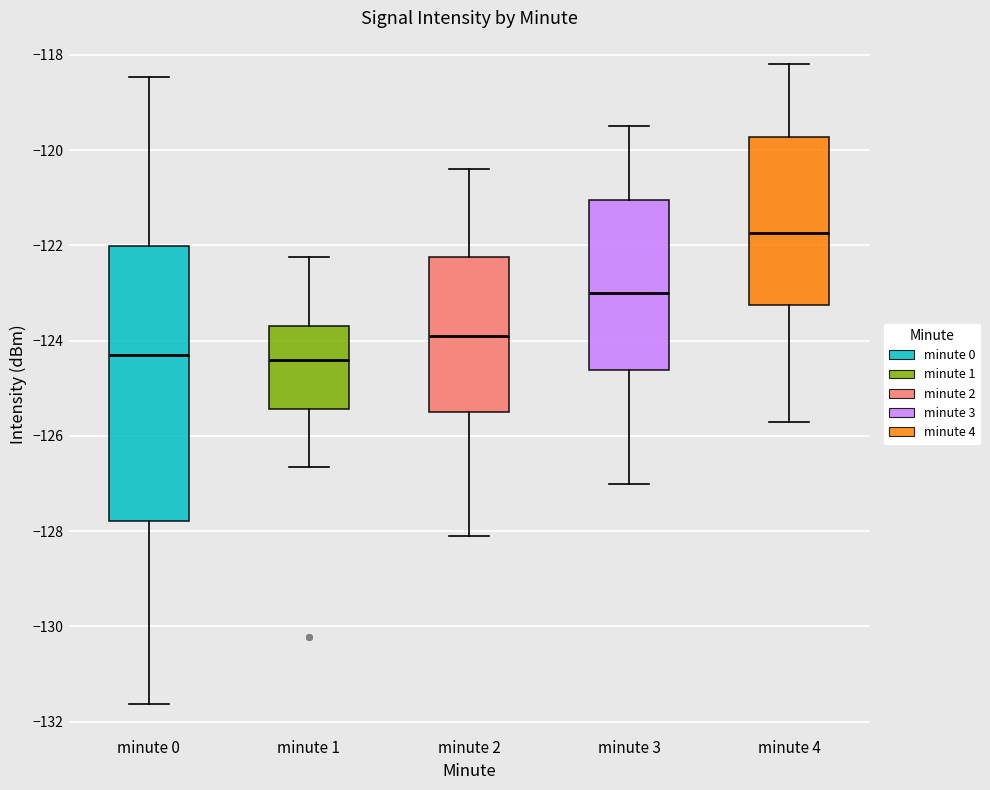

Reading left to right, read every box against the y-axis: the position of its median line, the range the box covers, and the ends of its whiskers. The values are not printed on the chart, so give them approximately, as read against the axis.

minute 0: median -124.4, box -127.8 to -122.0, whiskers -131.6 to -118.4
minute 1: median -124.4, box -125.4 to -123.6, whiskers -126.6 to -122.2
minute 2: median -123.8, box -125.4 to -122.2, whiskers -128.0 to -120.4
minute 3: median -123.0, box -124.6 to -121.0, whiskers -127.0 to -119.4
minute 4: median -121.8, box -123.2 to -119.8, whiskers -125.6 to -118.2